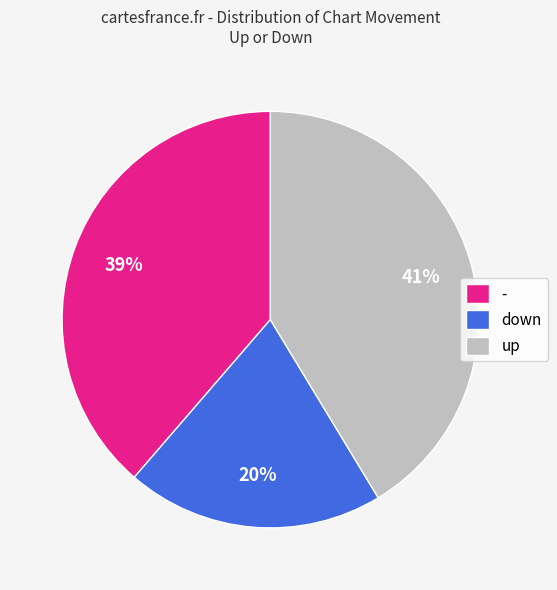

Between down and up, which is larger?

up